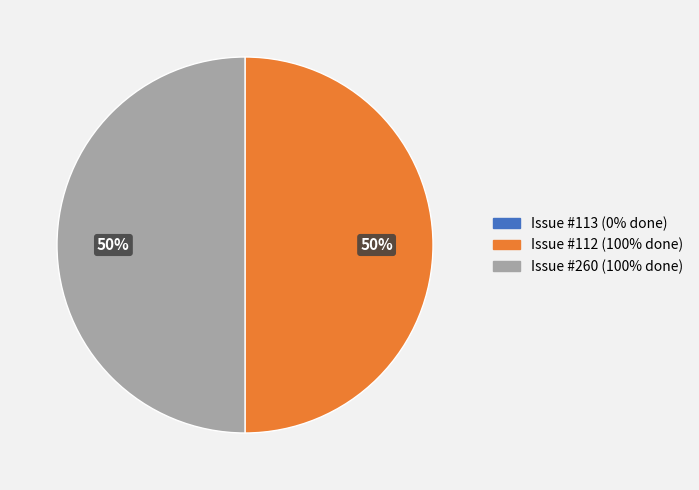

To the nearest percent, what is the difference between the largest and smallest slice percentages?

50%